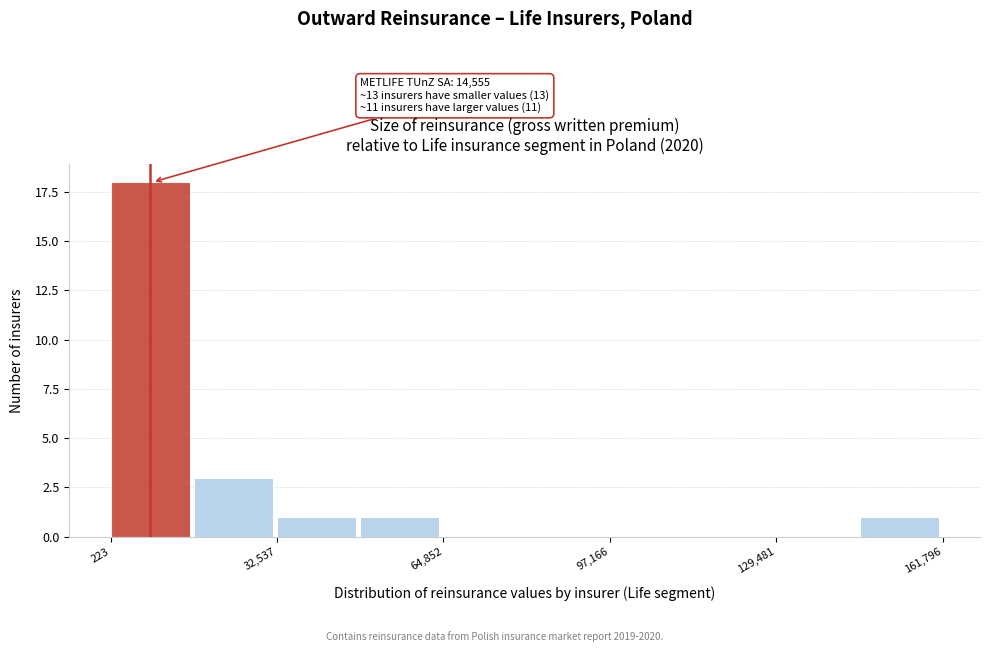

Around what value on the x-axis is the tallest bar? Give the approximate position of its centre, as read against the axis.

10000